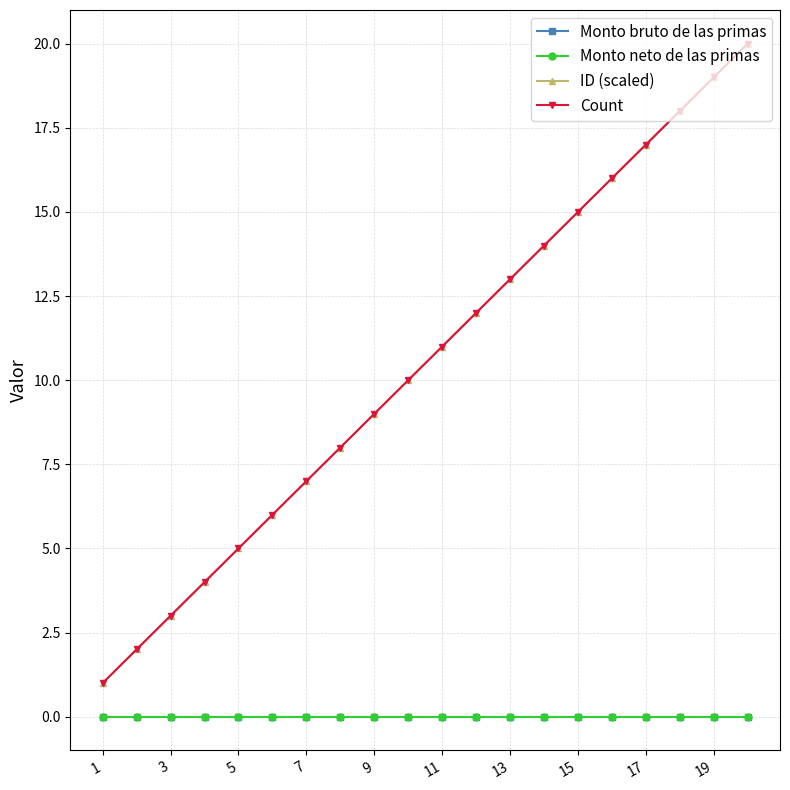

True or false: Count has more than 2 points higher than both neighbors.

False